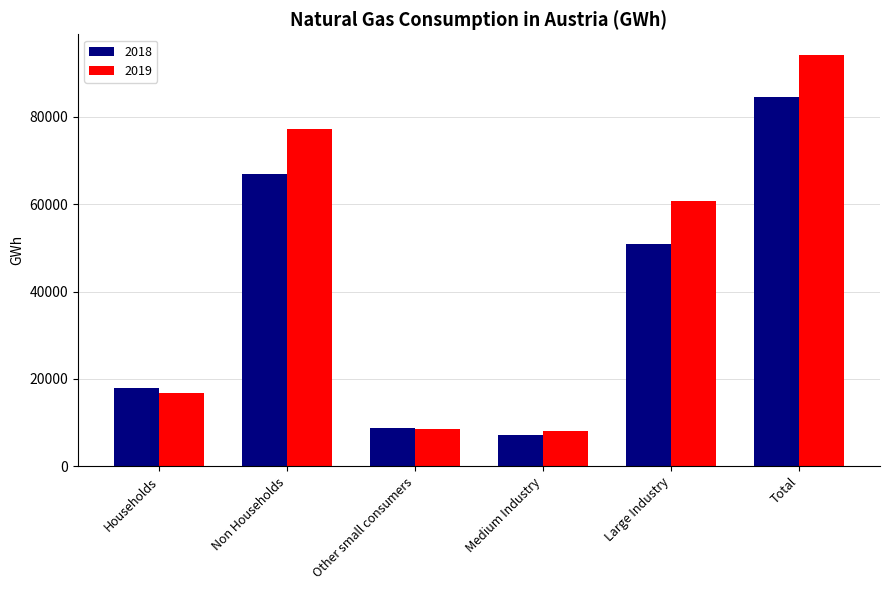

What is the average value of the 2018 series?

39382.9